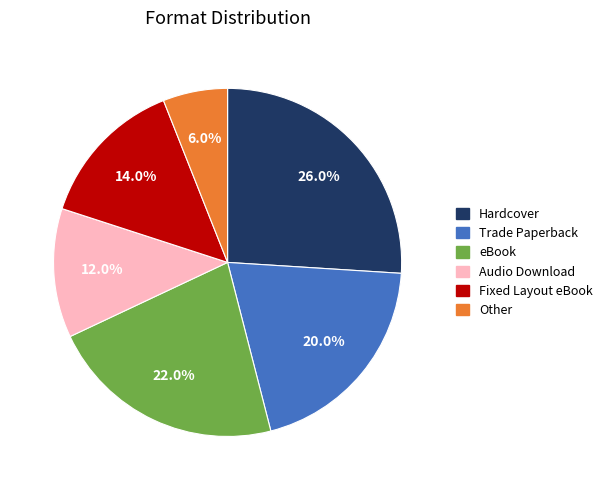

Rank the categories by value from highest to lowest.

Hardcover, eBook, Trade Paperback, Fixed Layout eBook, Audio Download, Other